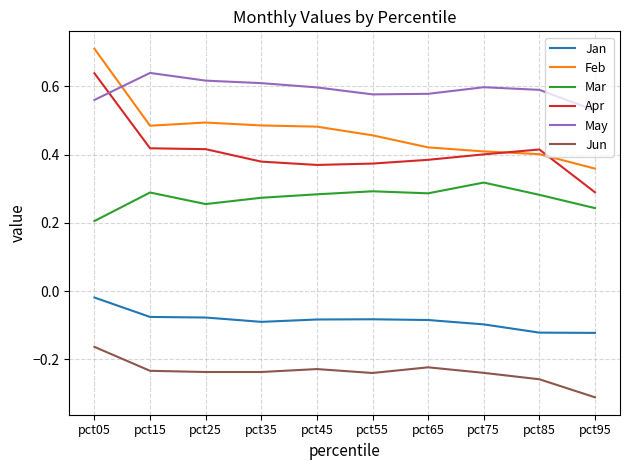

What is the sum of all Apr values?

4.1